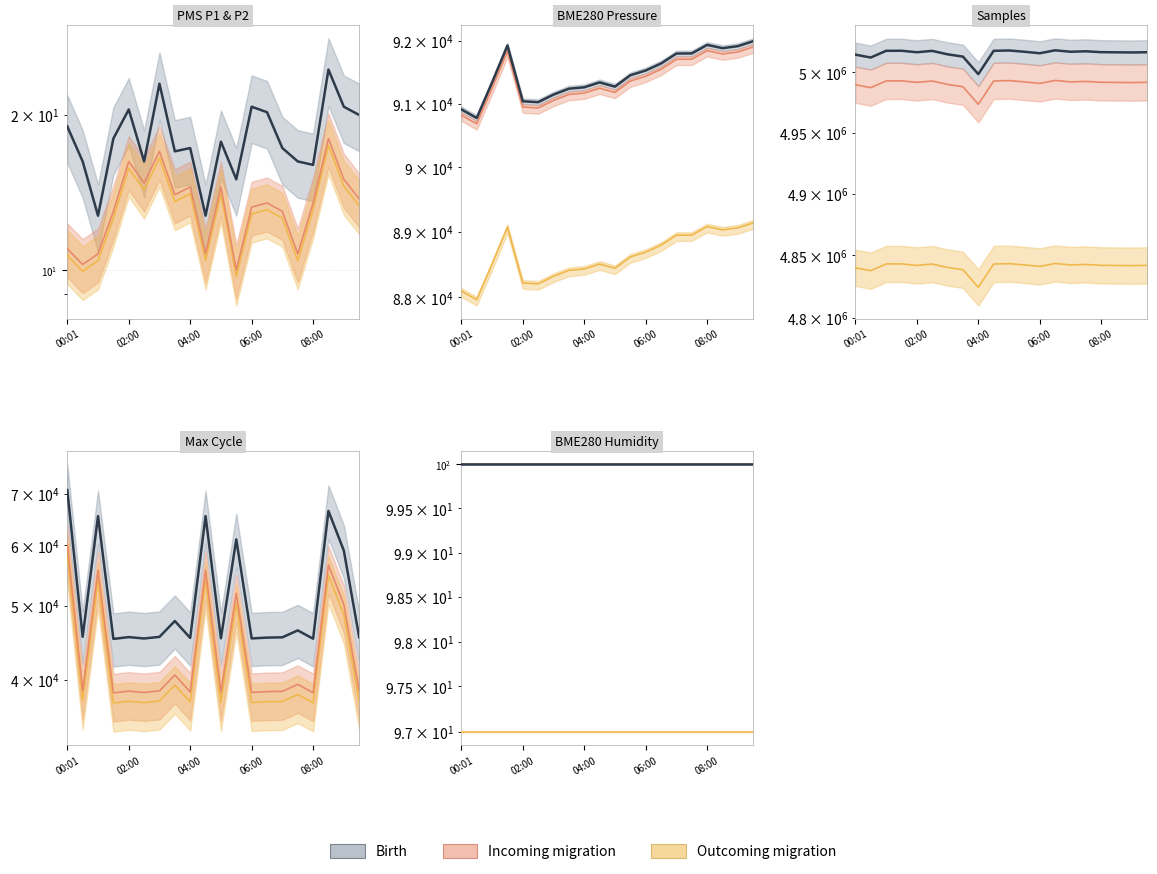

Count the number of data series in this chart.

3